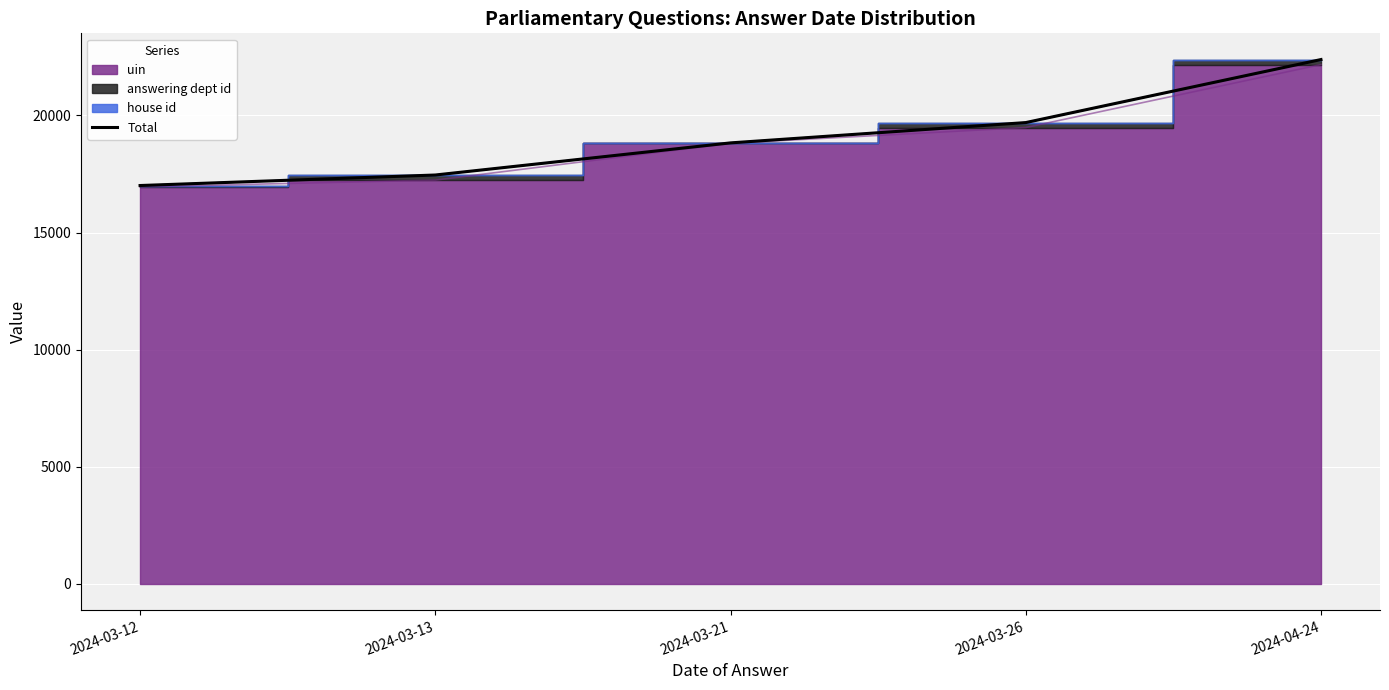

How many data points does each series have?

5